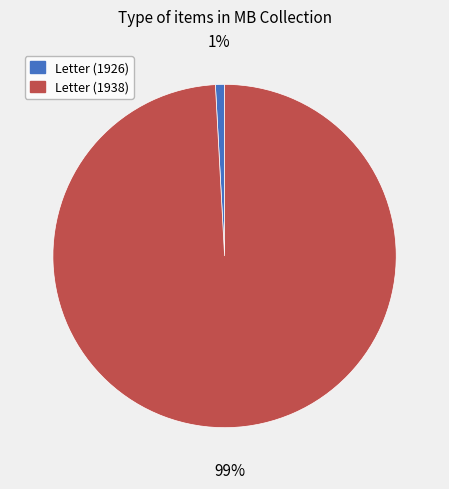

Rank the categories by value from highest to lowest.

Letter (1938), Letter (1926)